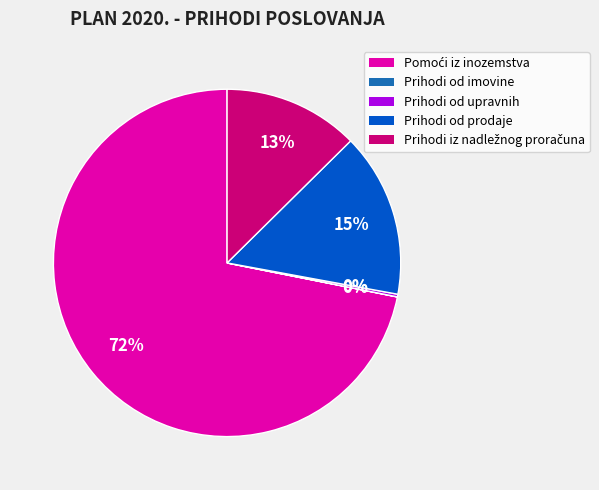

To the nearest percent, what is the average slice percentage?

20%